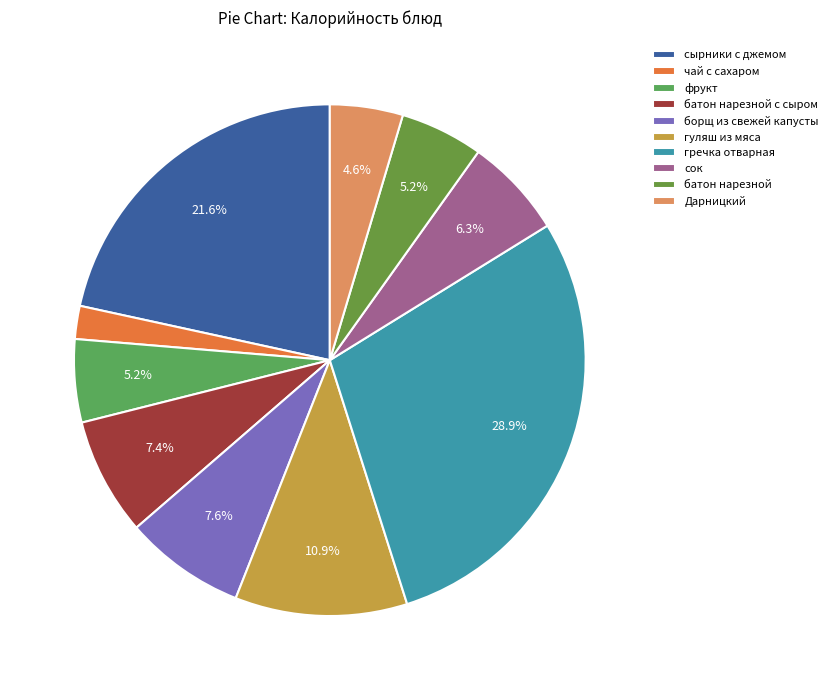

To the nearest percent, what is the difference between the largest and smallest slice percentages?

27%